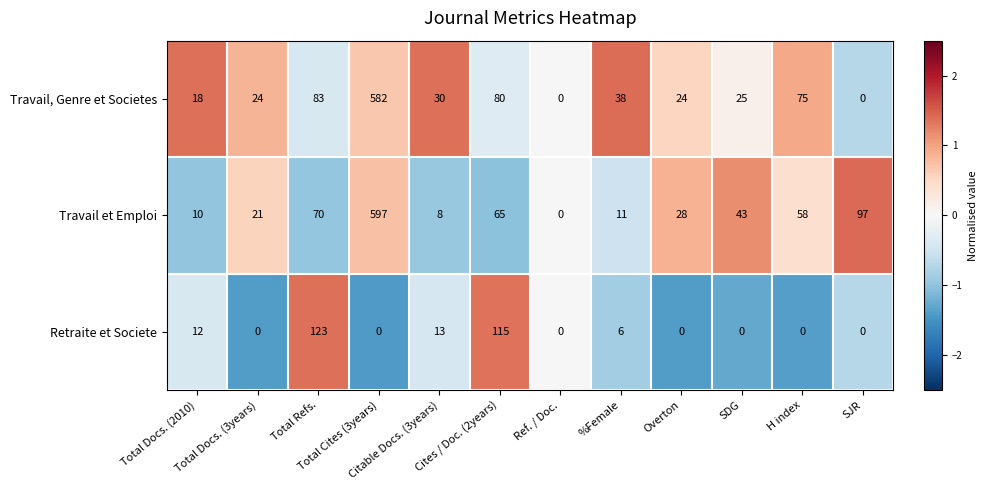

Which series has the widest spread of values?

Travail et Emploi